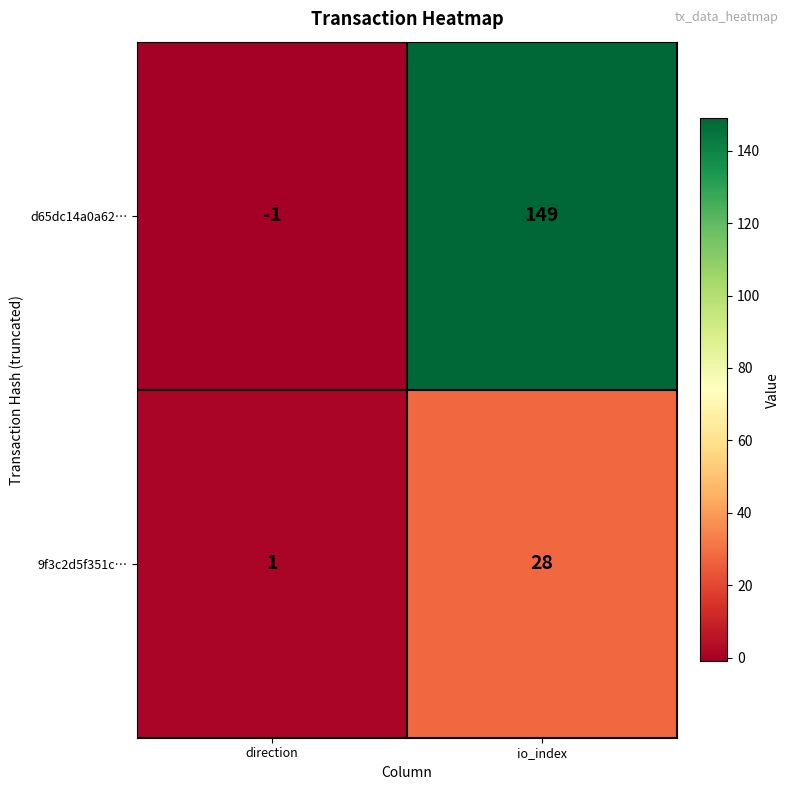

What is the difference between the 9f3c2d5f351c… values at io_index and direction?

27